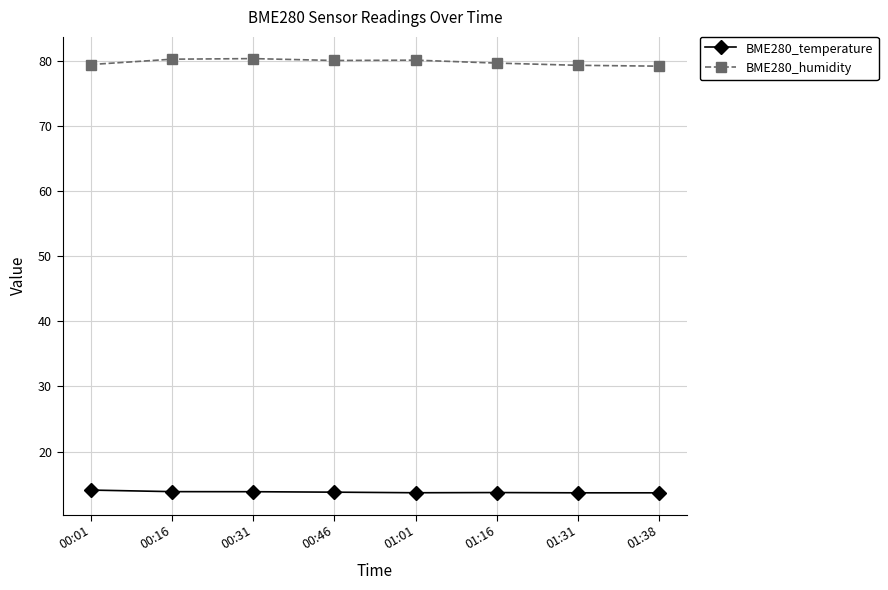

Rank the series by their average value, from highest to lowest.

BME280_humidity, BME280_temperature